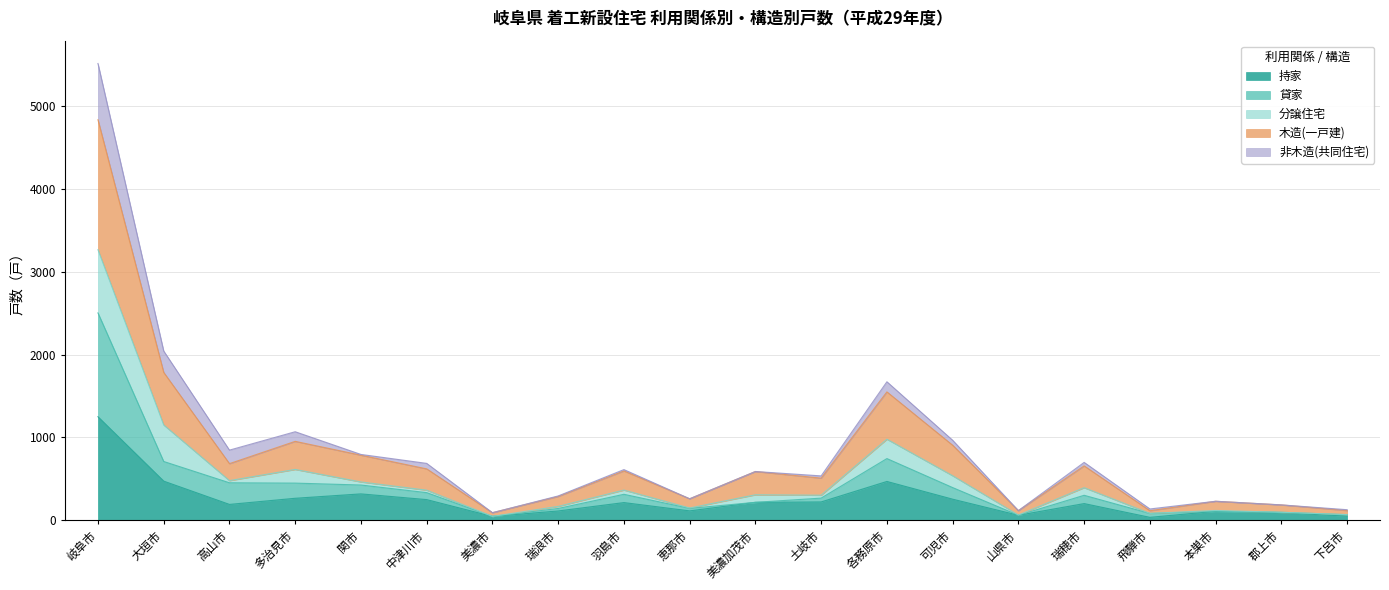

What position from the right is 本巣市?

3